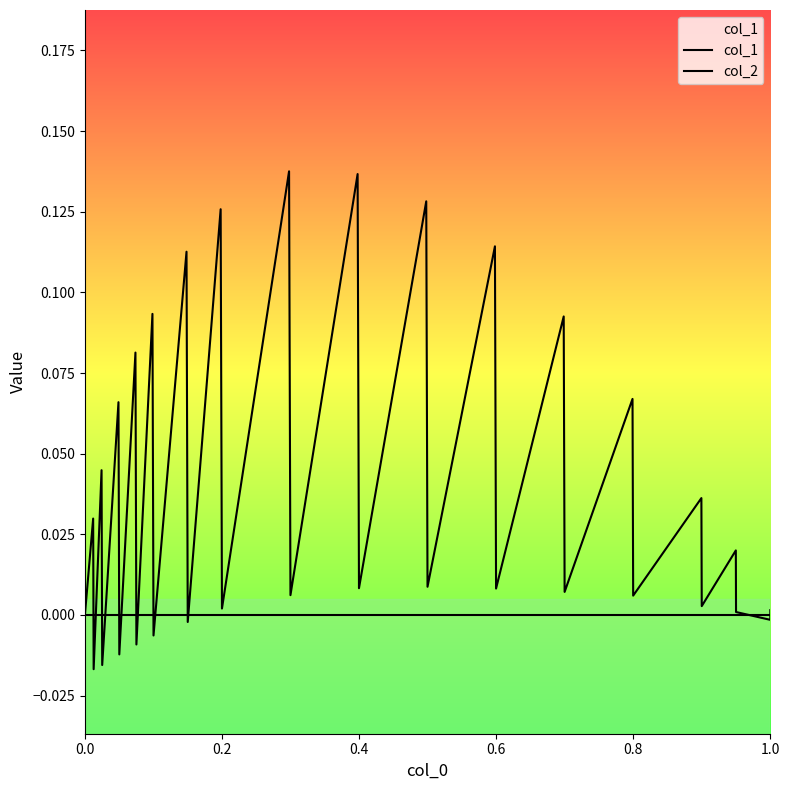

Which series has the largest range (max minus min)?

col_1